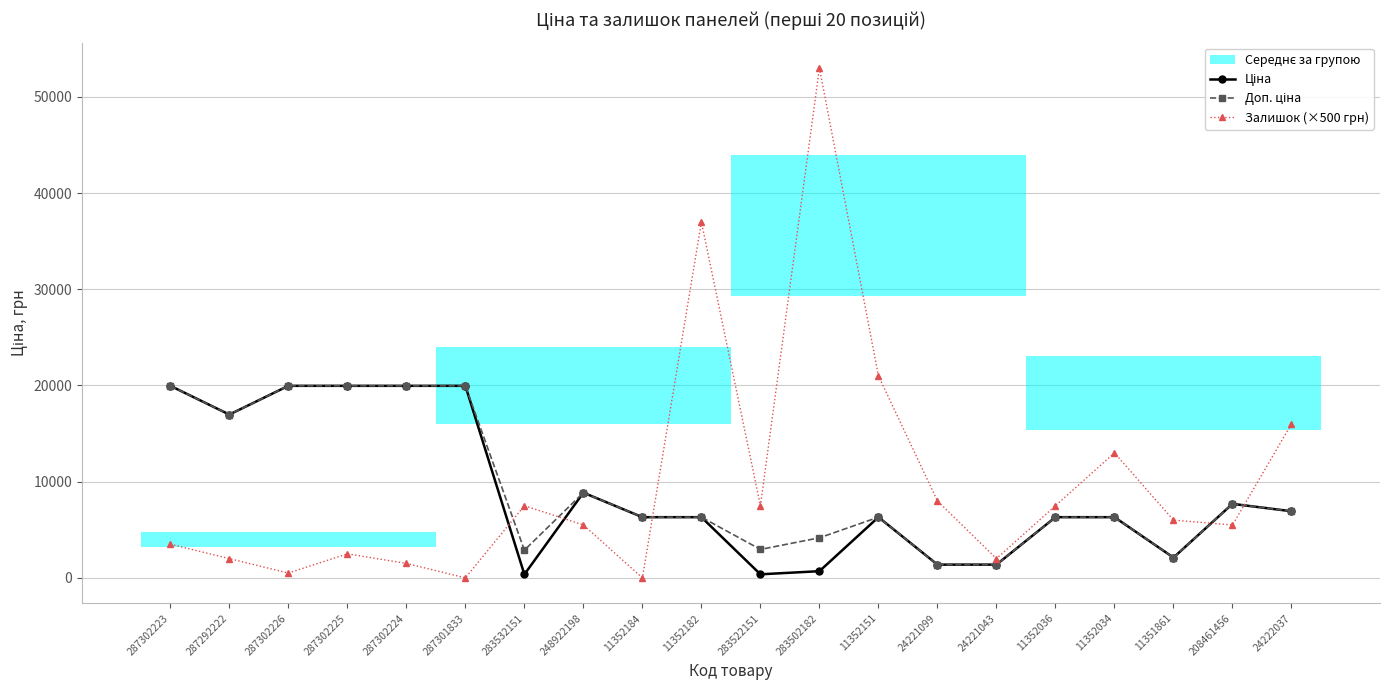

The Доп. ціна series shows 3807.4 at 283532151. True or false?

False